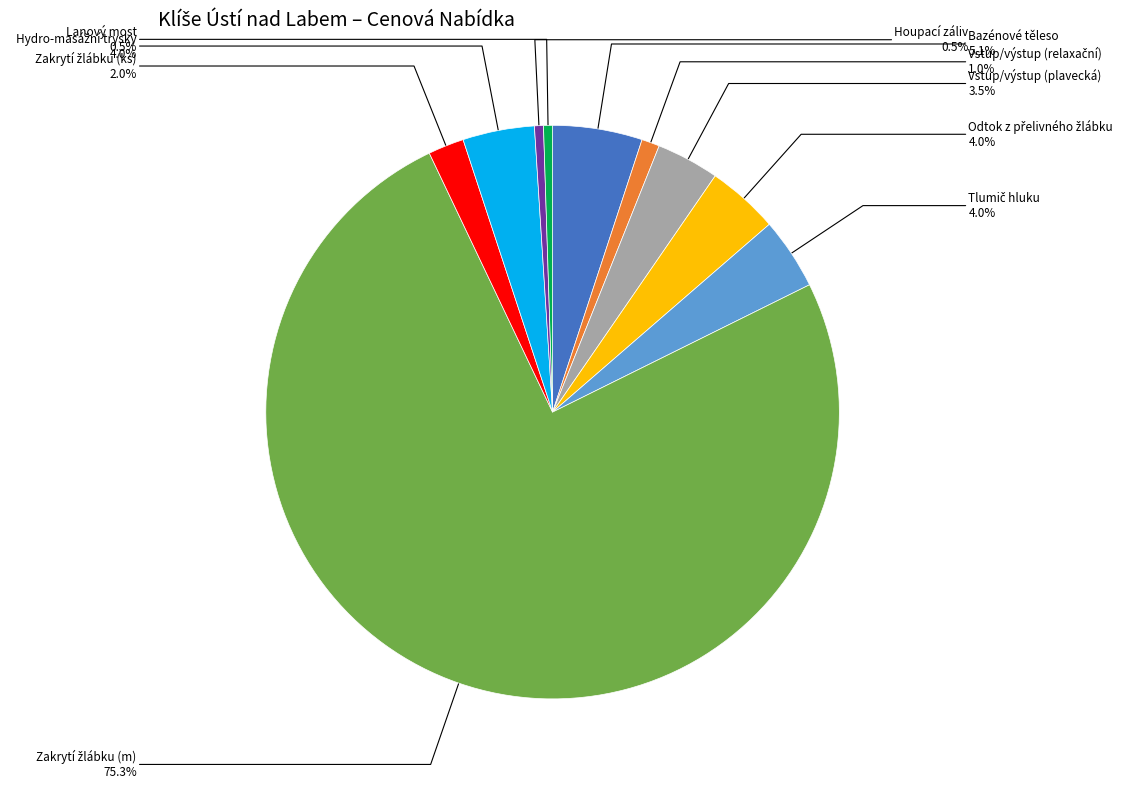

Is there any slice that represents more than half of the pie?

Yes